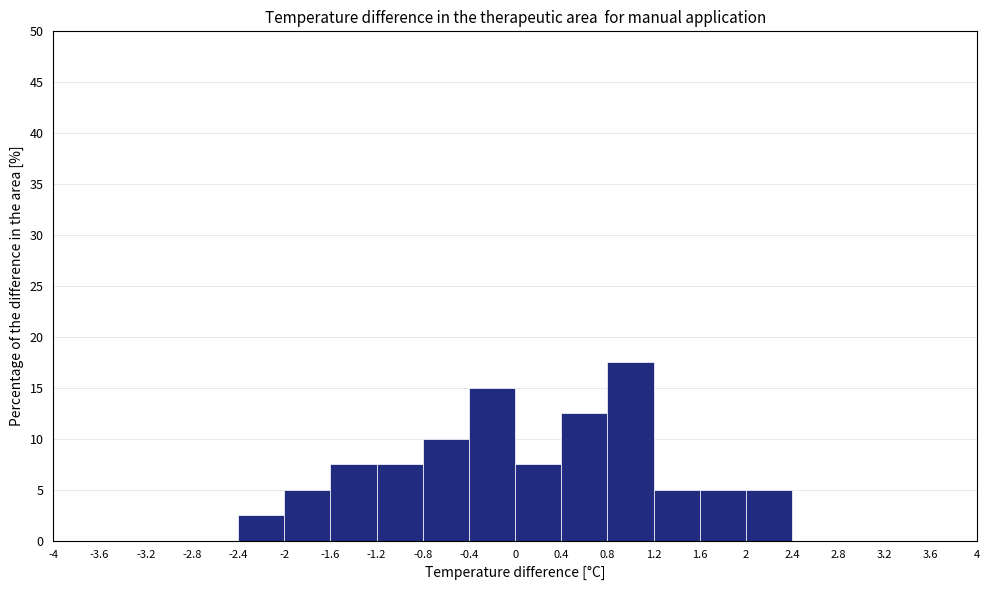

What is the height of the bar covering -2.4 to -2 on the x-axis? The values are not printed on the chart, so give them approximately, as read against the axis.

2.5